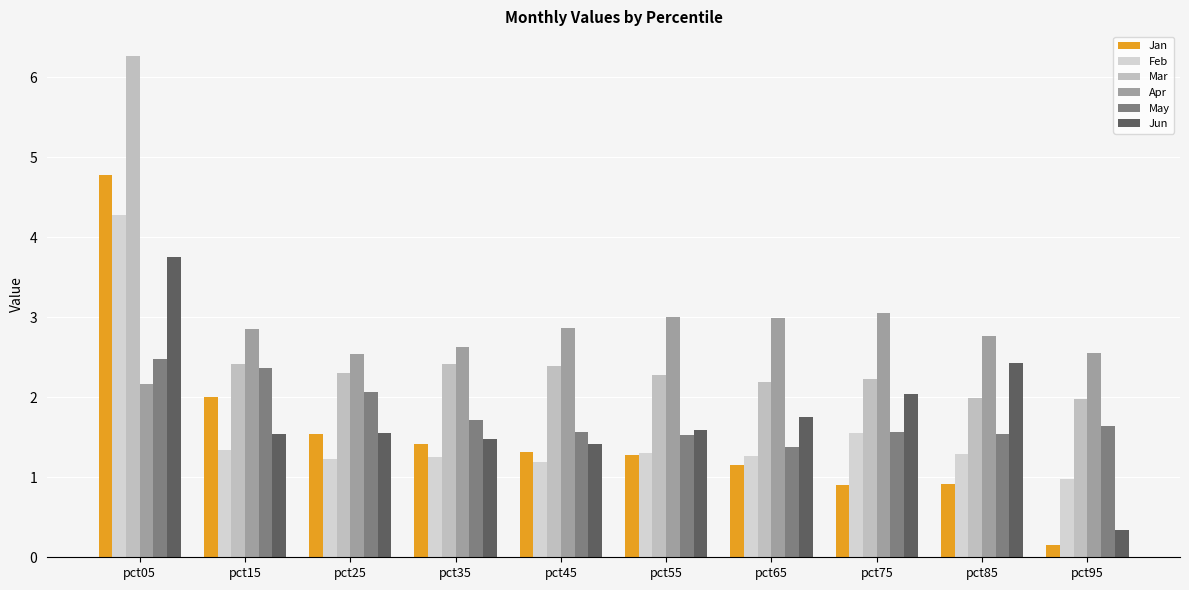

At which label does Jan reach its peak?

pct05